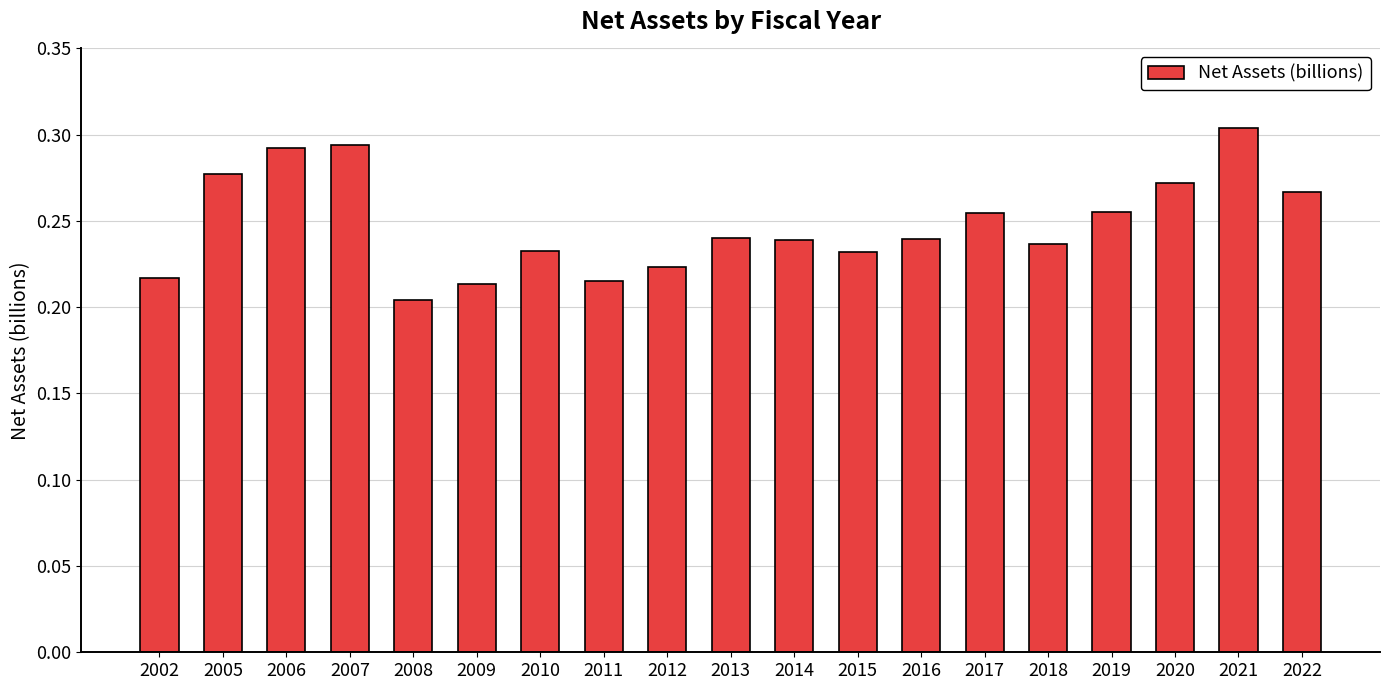

Which category has the lowest value across all series?

2008